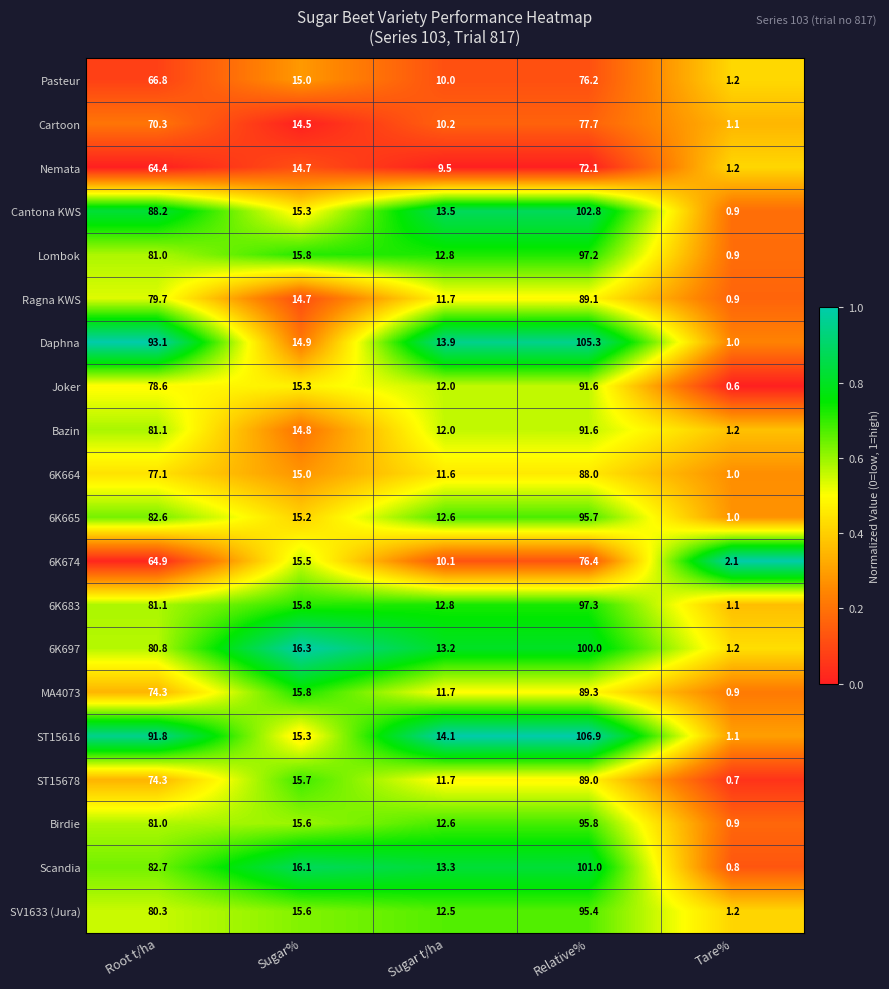

What is the greatest value displayed?

106.9